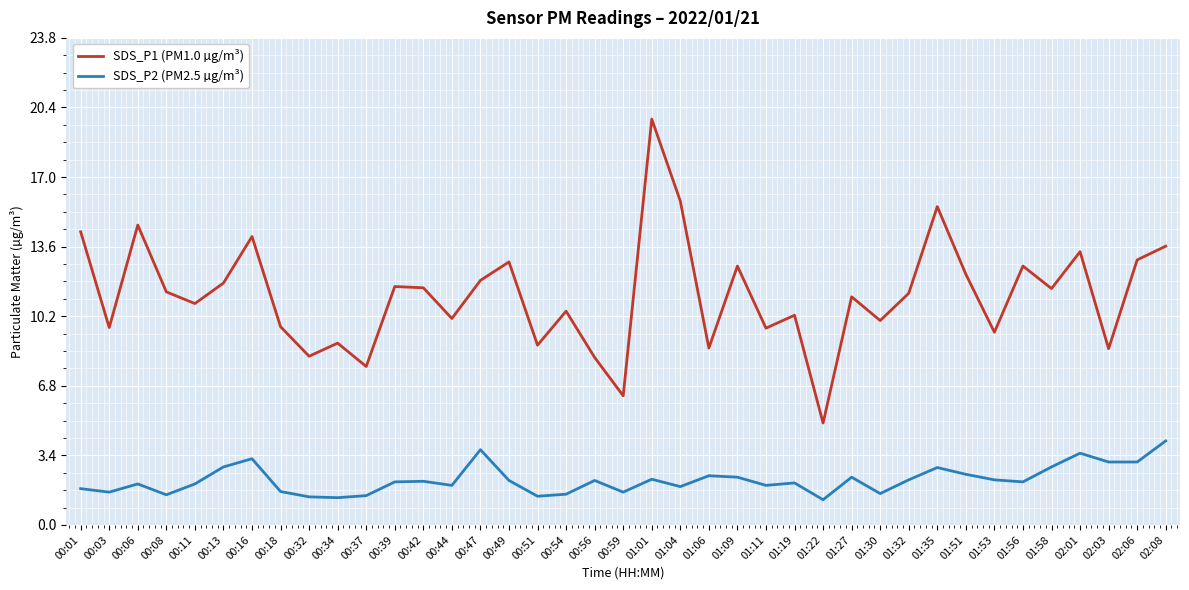

At which category is the sum across all series the highest?

01:01